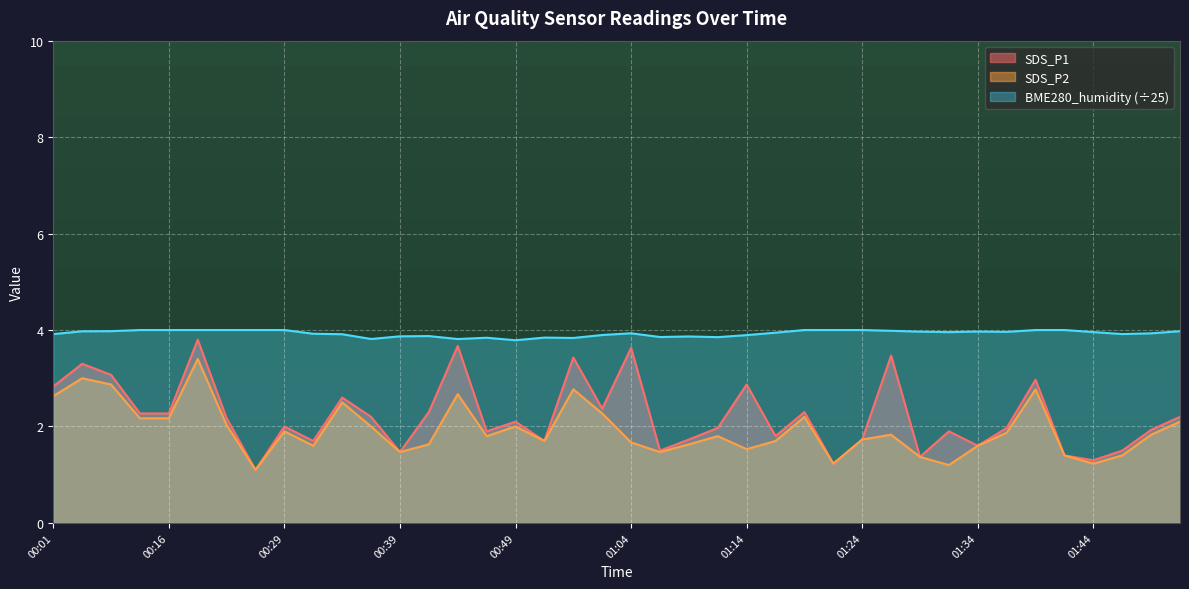

At which category does BME280_humidity reach its first local peak?

00:41